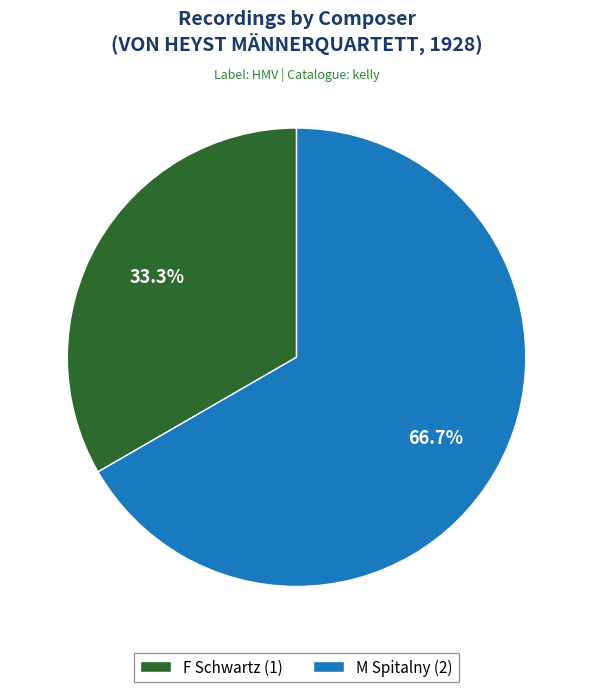

Is there a majority slice in this chart?

Yes